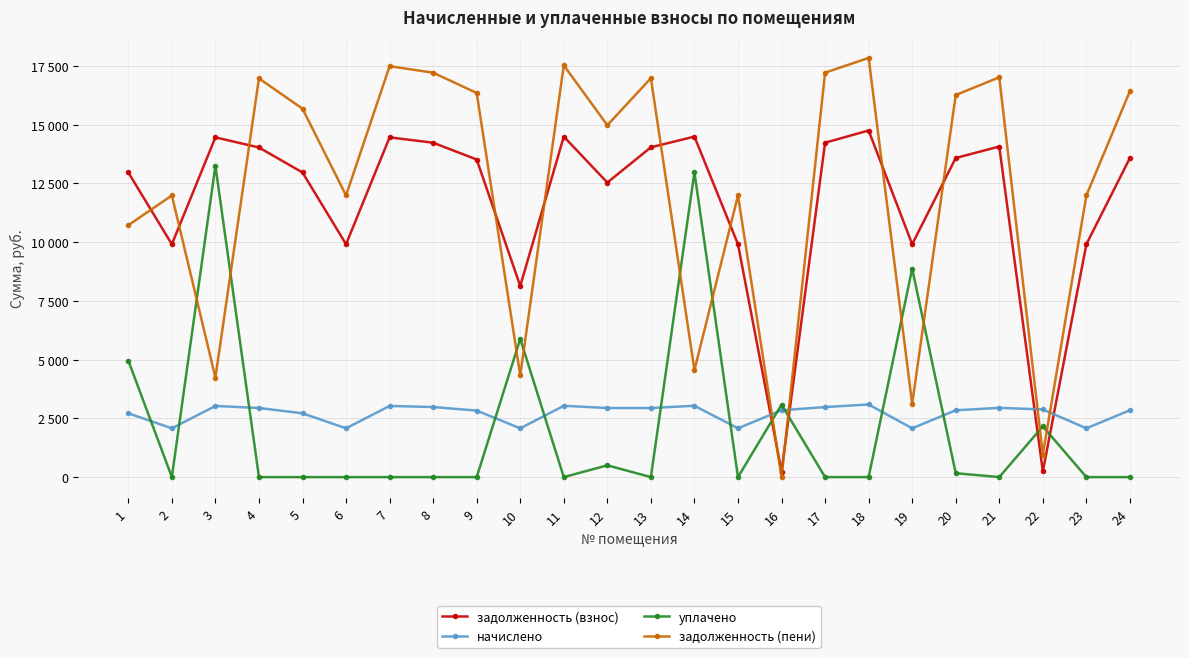

At which category does начислено reach its first local valley?

2